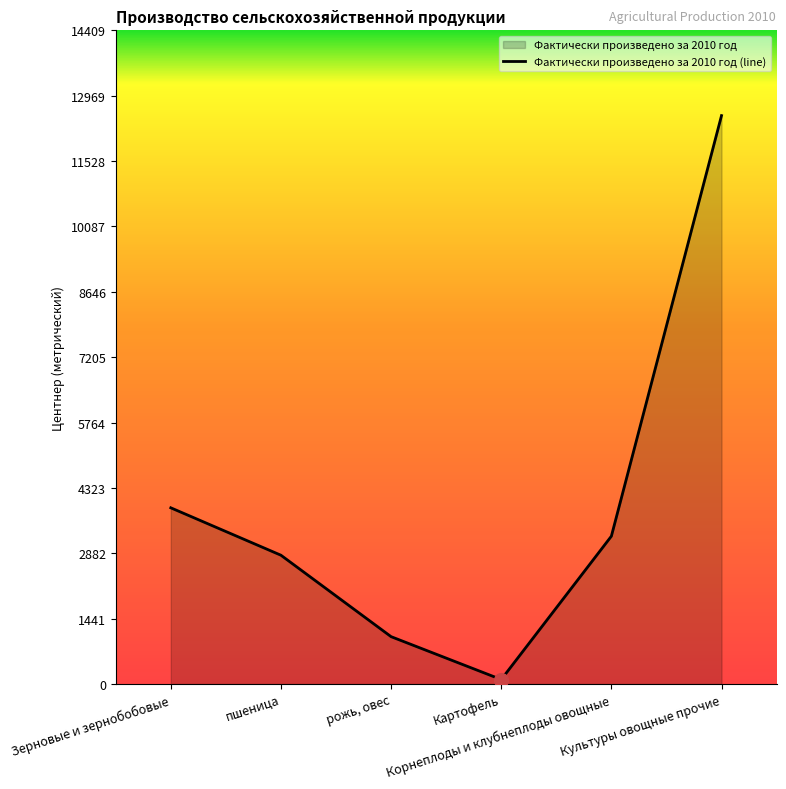

List the labels in order of value, largest first.

Культуры овощные прочие, Зерновые и зернобобовые, Корнеплоды и клубнеплоды овощные, пшеница, рожь, овес, Картофель